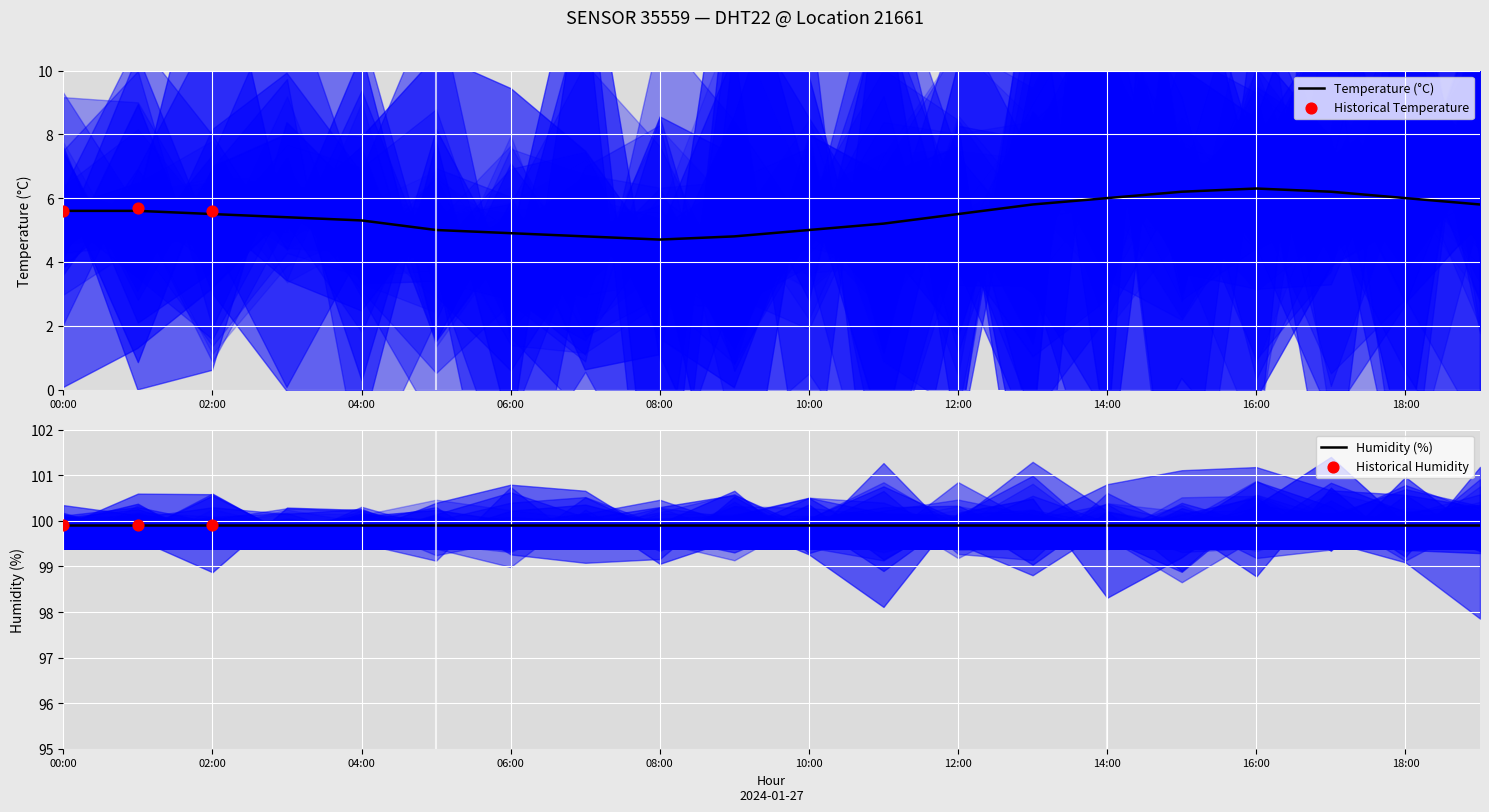

Between 09:00 and 13:00, which is larger?

13:00